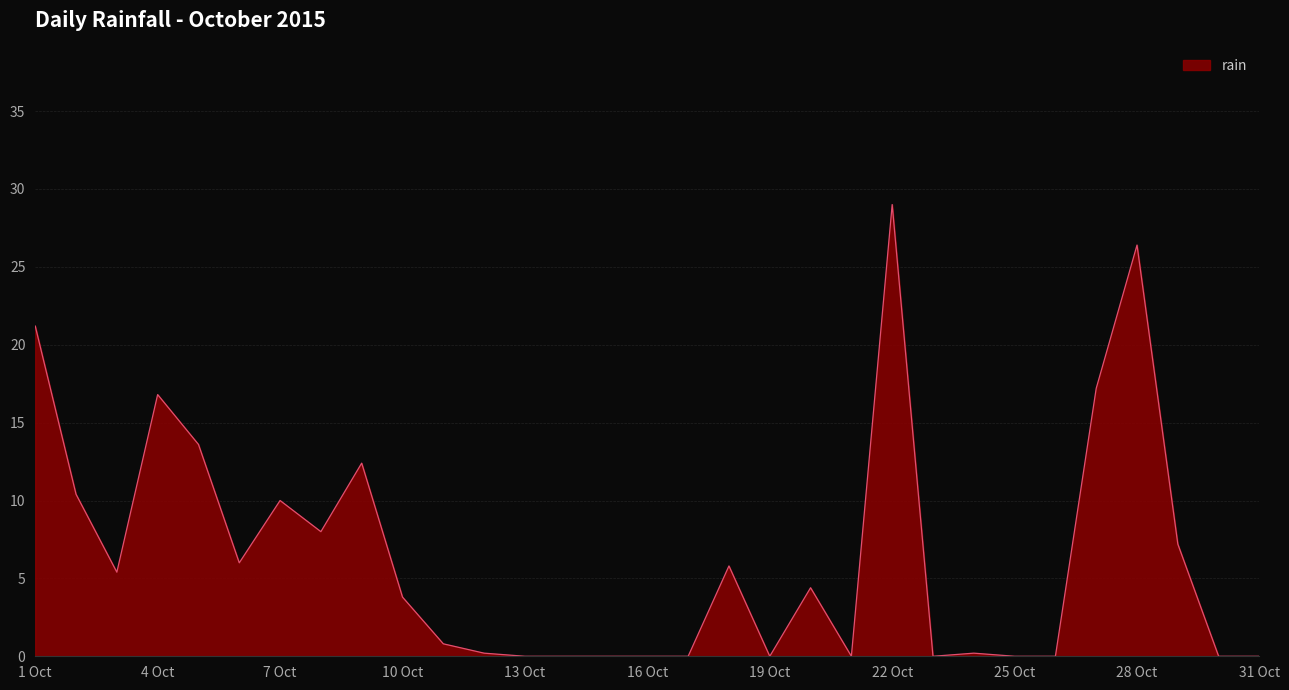

What is the maximum value shown in the chart?

29.0